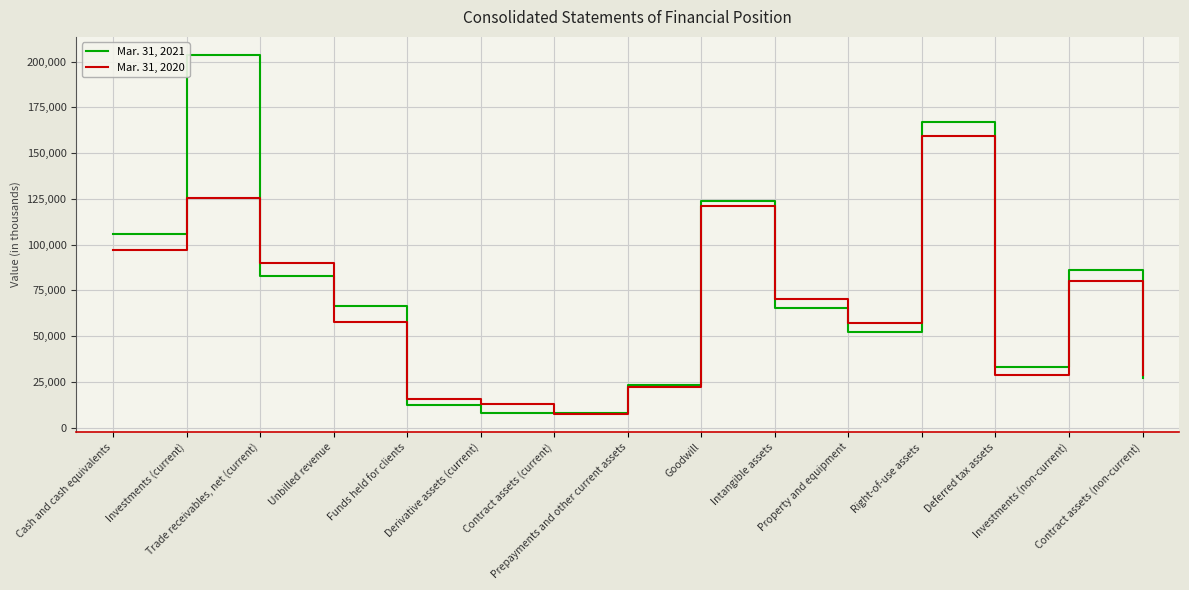

Is this an area chart (filled region under the line)?

No